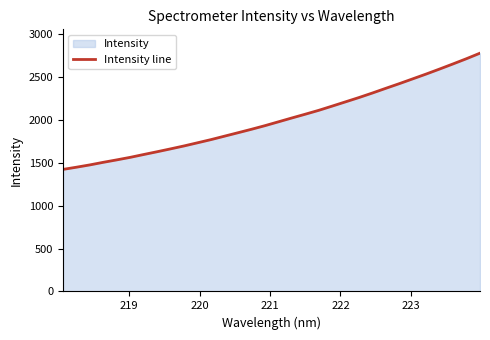

What is the smallest value displayed?

1423.8